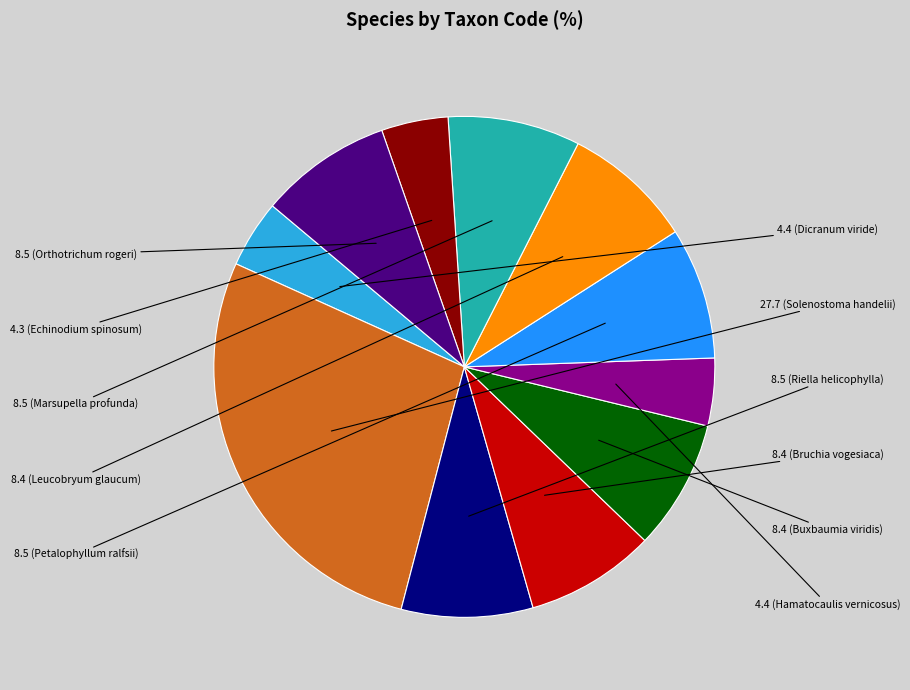

Is there any slice that represents more than half of the pie?

No